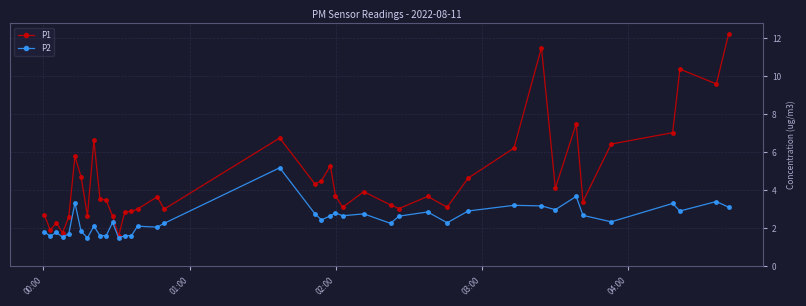

True or false: P1 has more than 1 points higher than both neighbors.

True